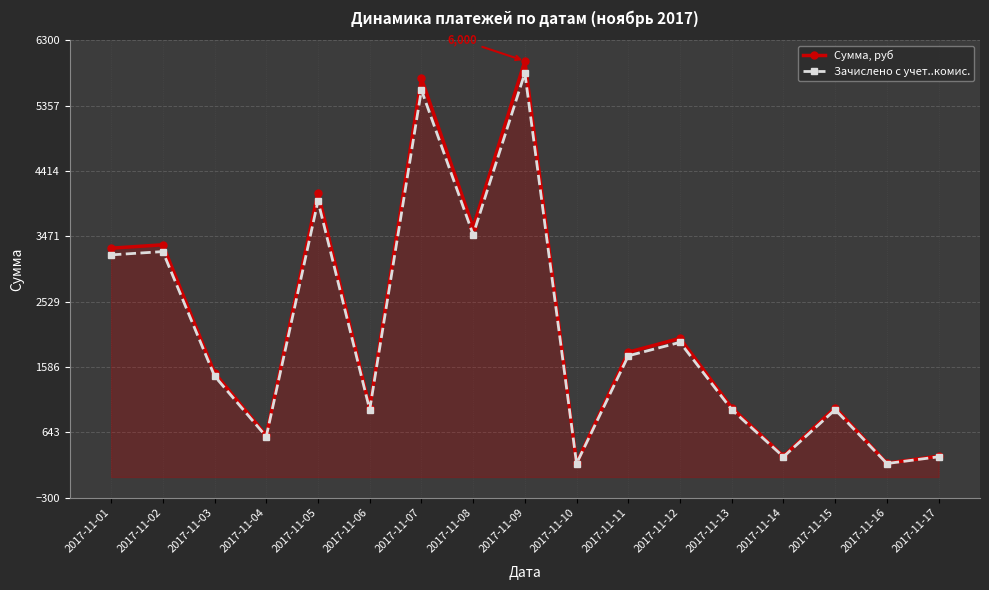

In Зачислено с учет..комис., how many points are higher than both neighbors (excluding endpoints)?

6